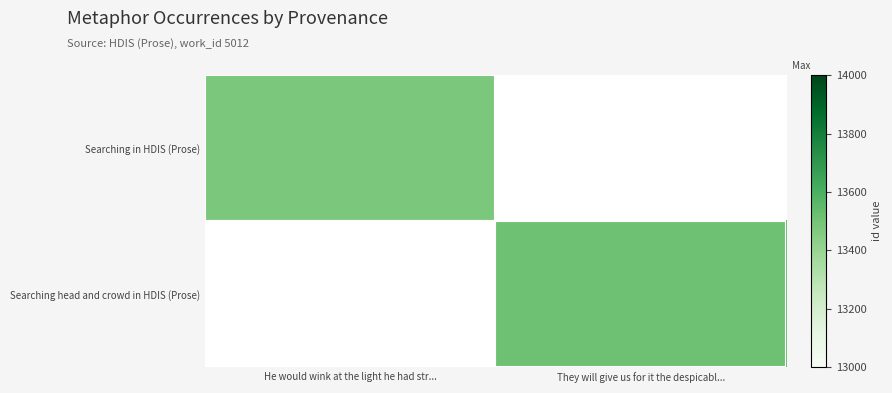

Is it true that Searching head and crowd in HDIS (Prose) equals 13513.0 at They will give us for it the despicabl...?

True